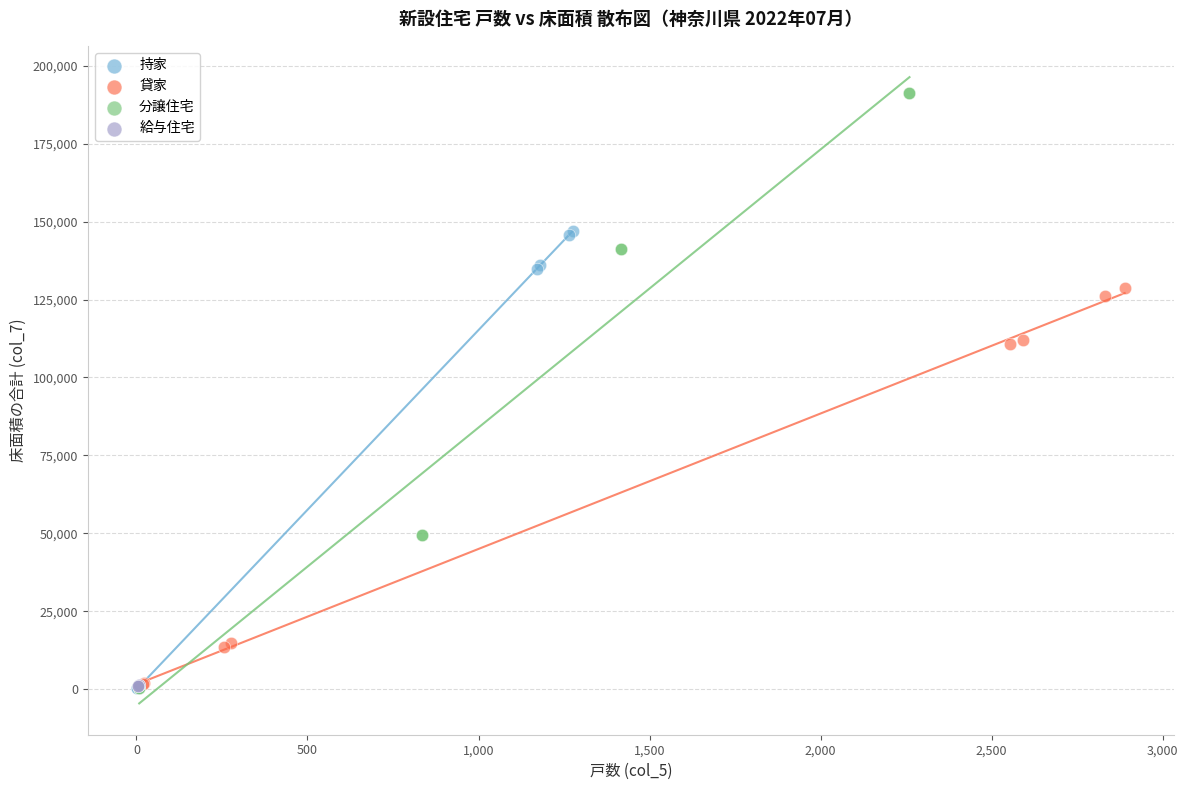

What are all the series names shown in the legend?

持家, 貸家, 分譲住宅, 給与住宅